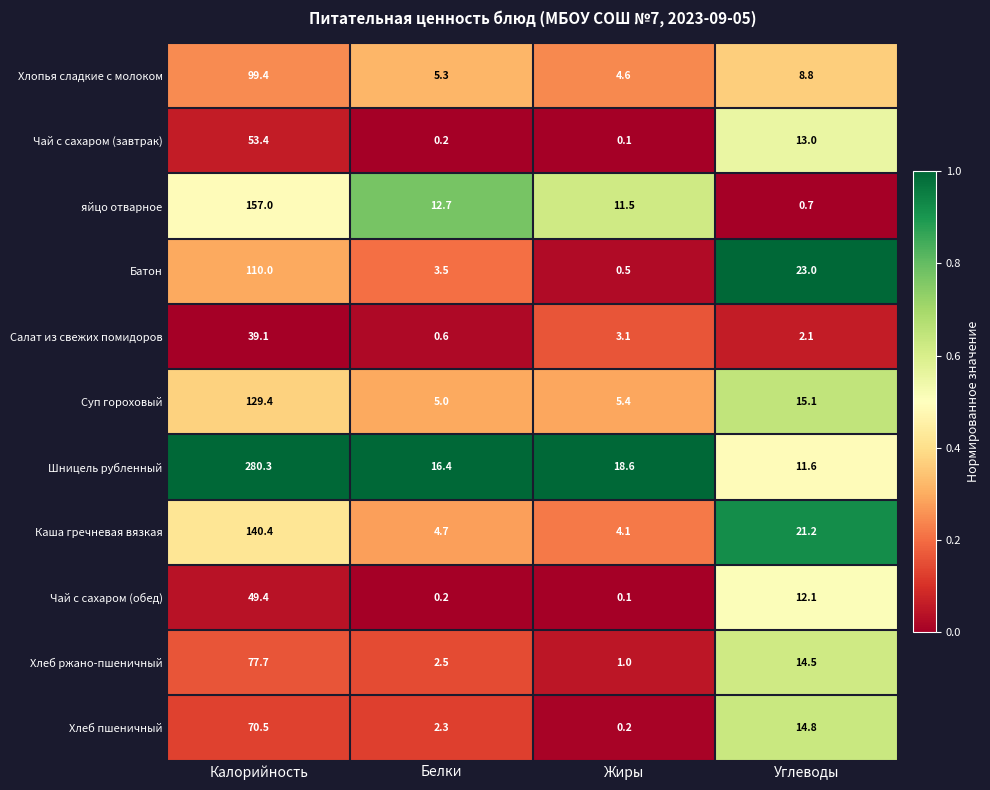

At how many categories does at least one series exceed 0?

4